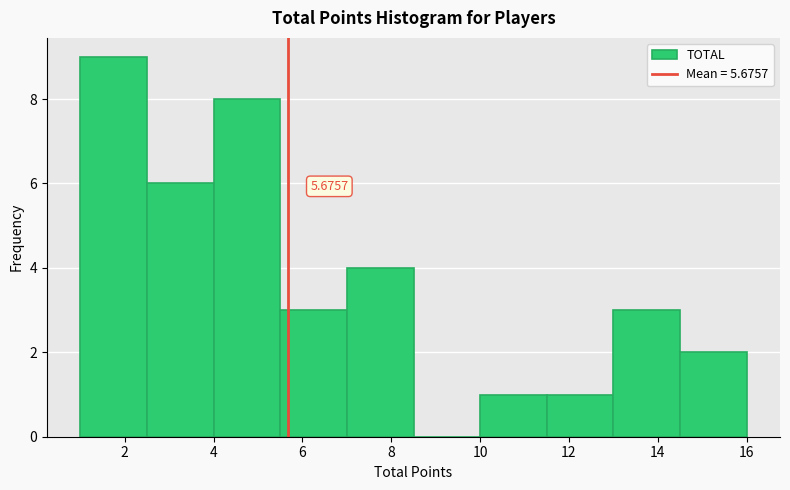

Over which range of the x-axis is the bar tallest?

1.0 to 2.5